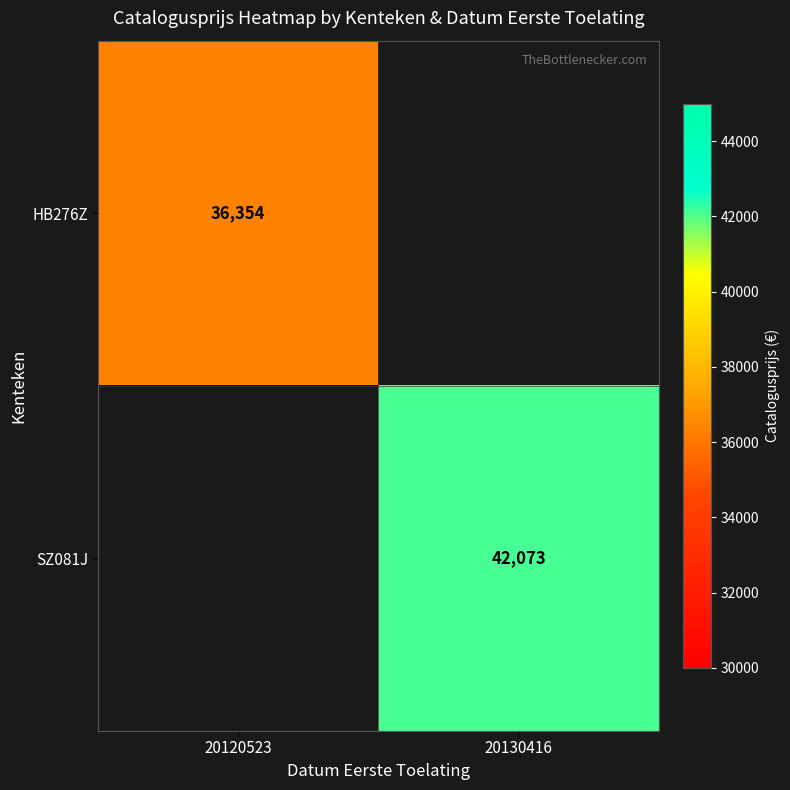

True or false: SZ081J has a value of 73326 at 20130416.

False